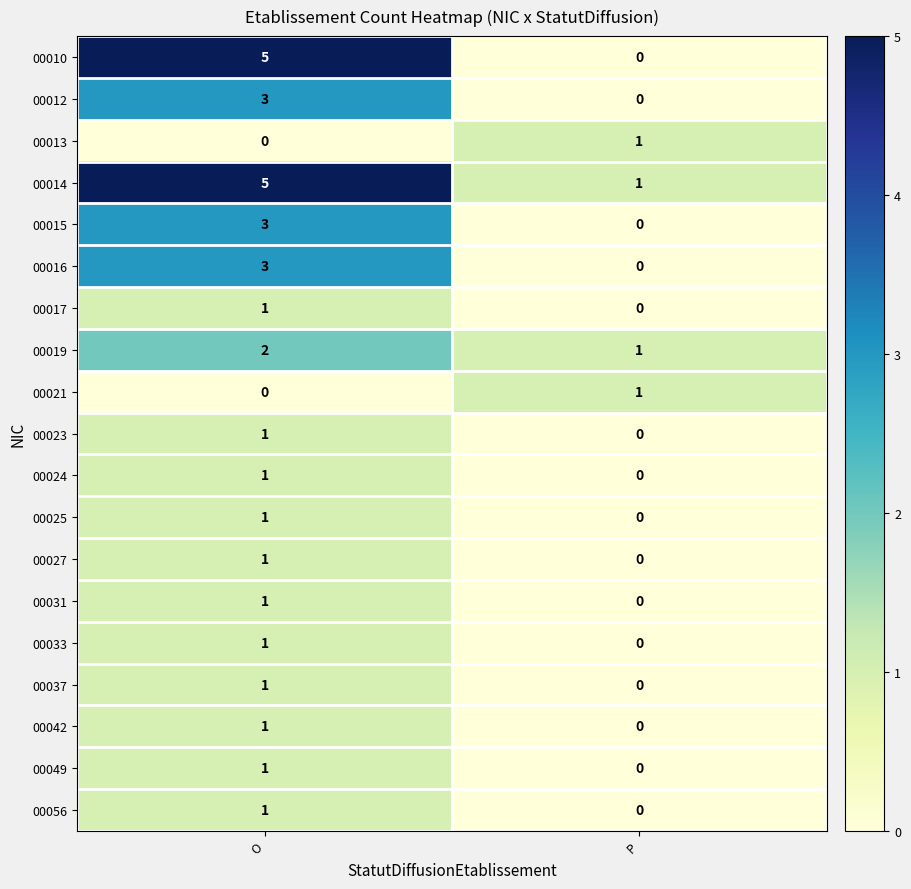

Which label corresponds to the largest value in the chart?

O